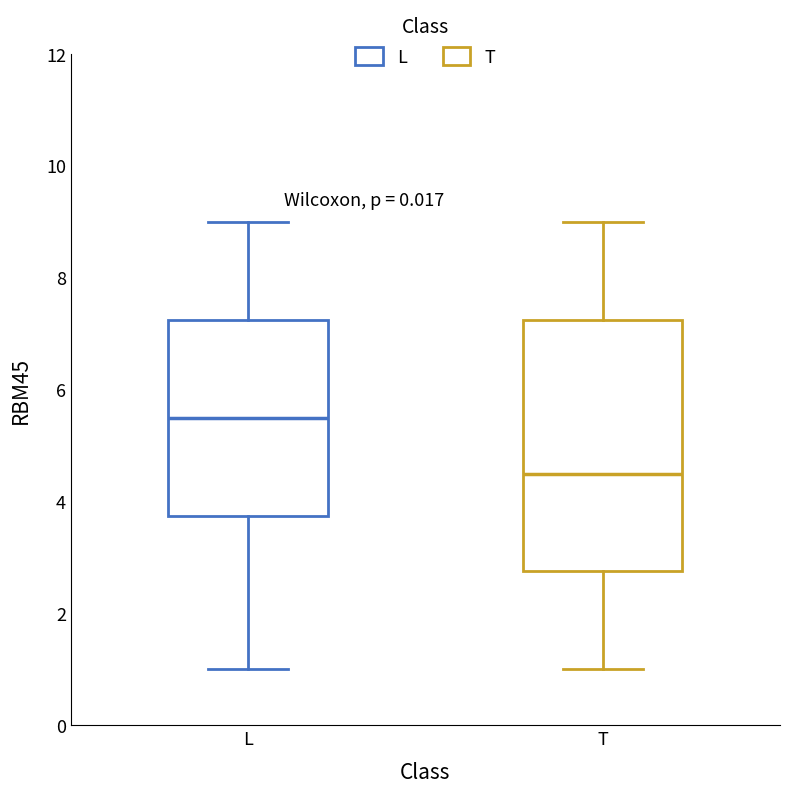

Which box has the lowest median line?

T